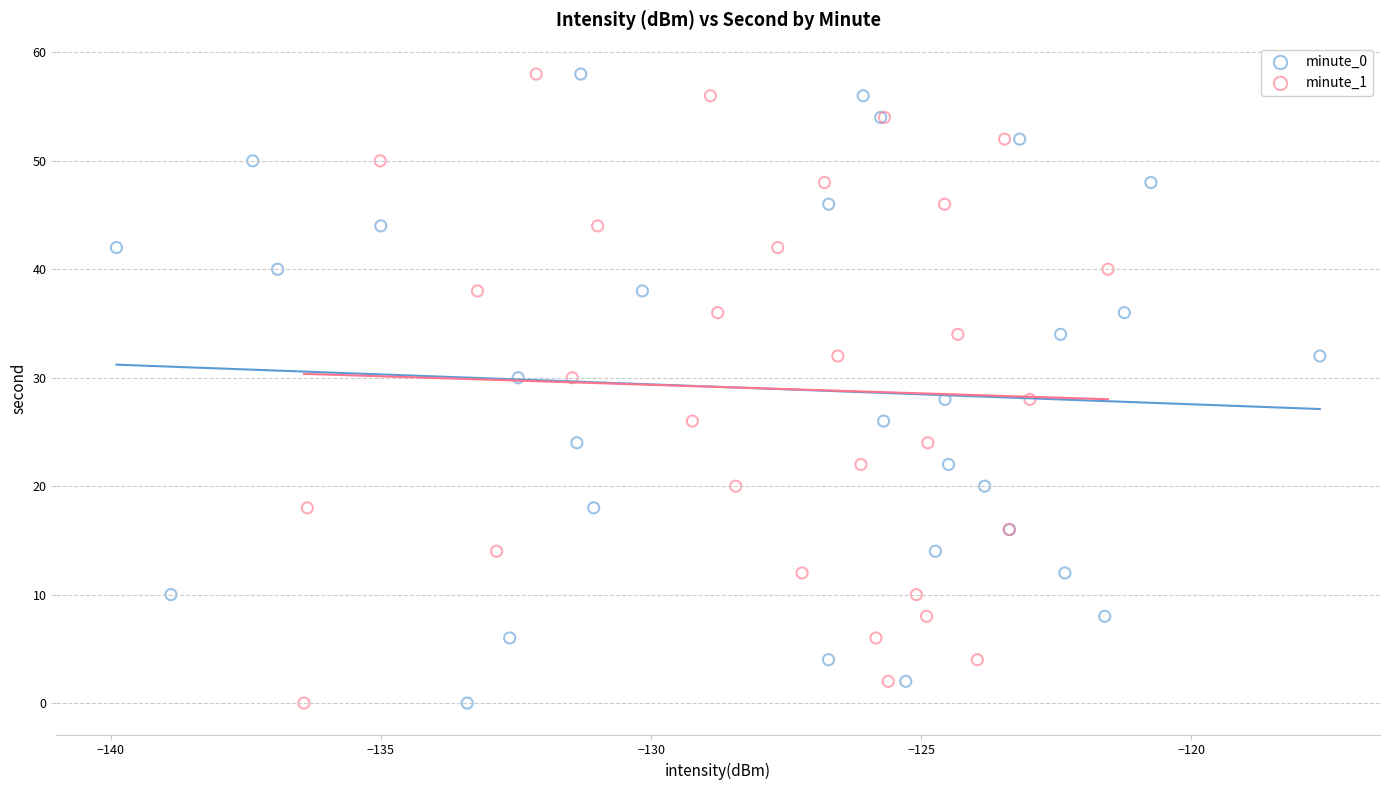

What are all the series names shown in the legend?

minute_0, minute_1